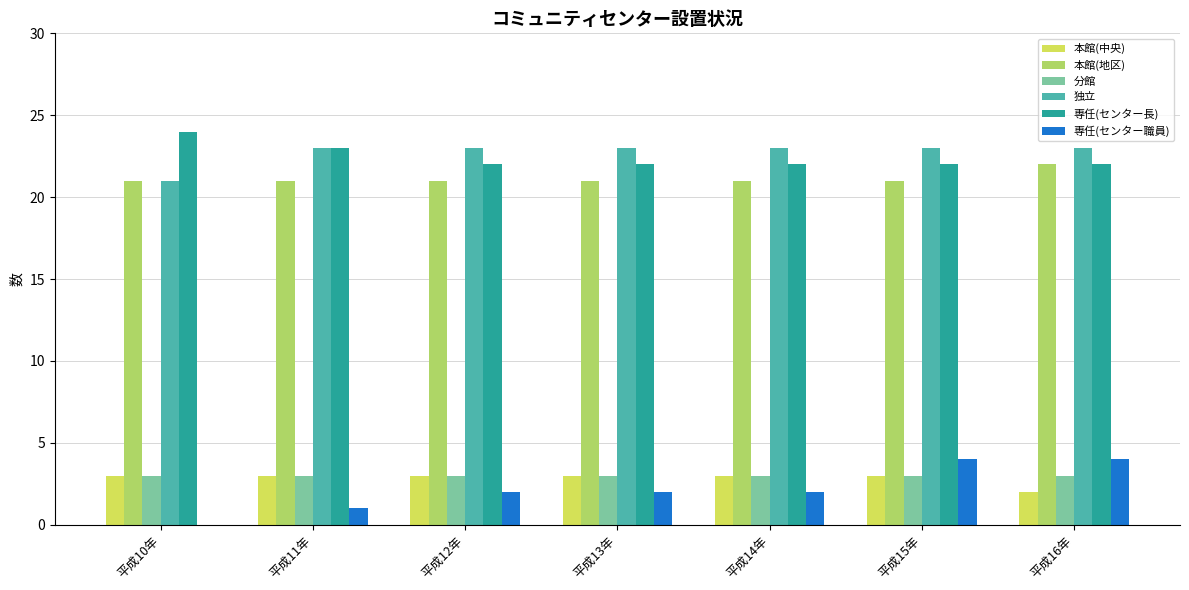

Are the bars horizontal?

No